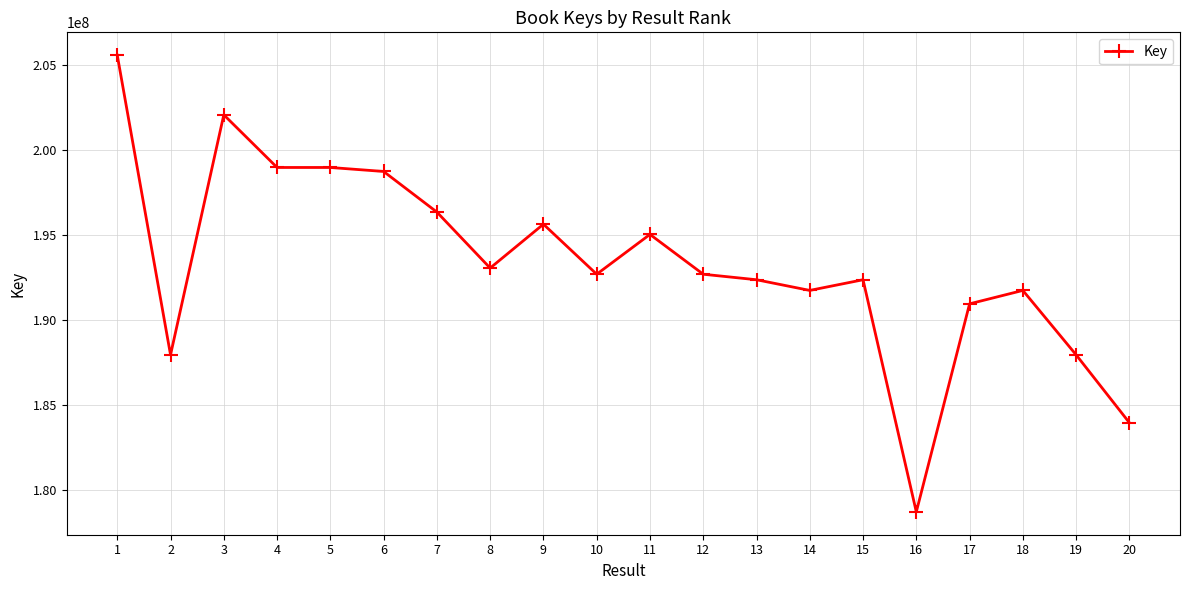

The chart shows a value of 265373840 at 17. True or false?

False